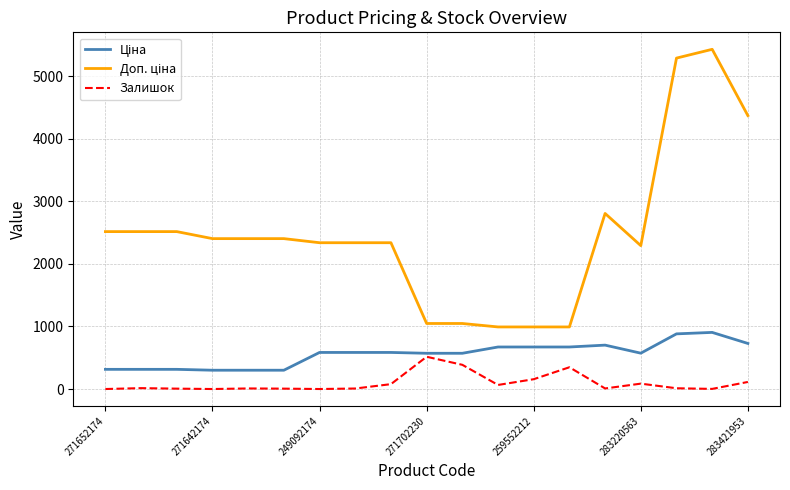

What is the maximum value shown in the chart?

5432.8